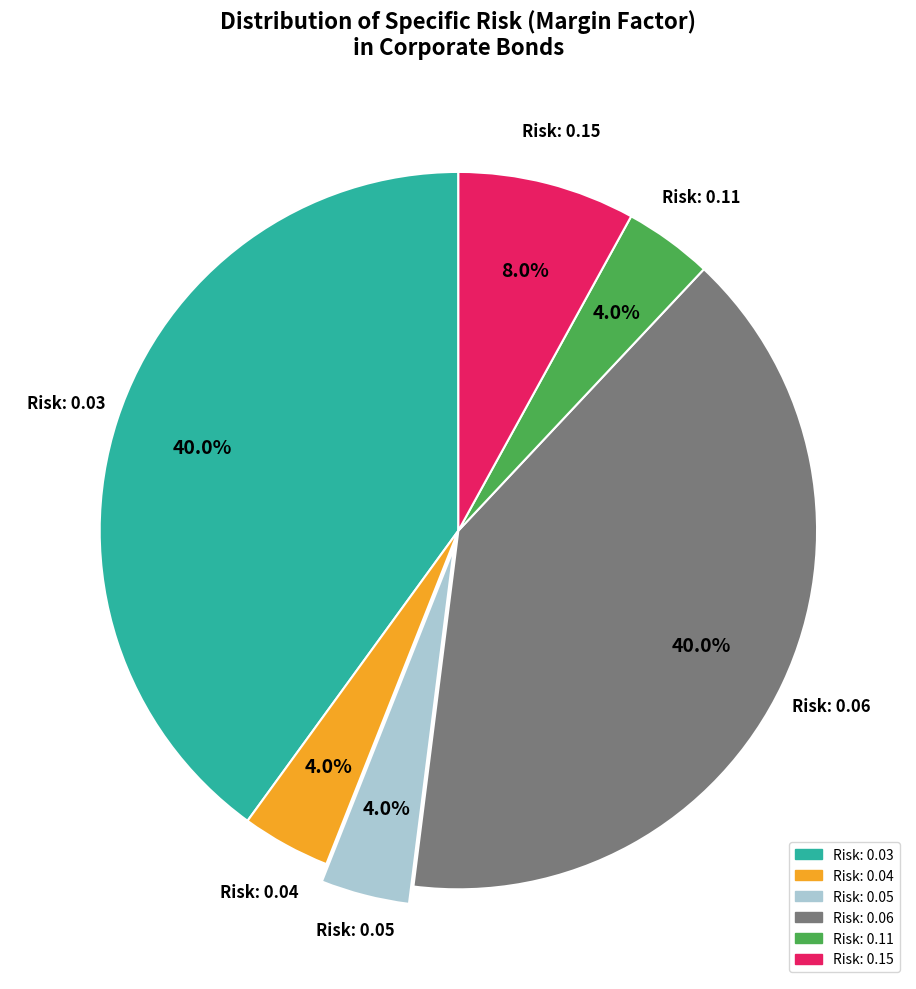

Approximately how many times larger is the value at Risk: 0.15 compared to Risk: 0.11?

2.0